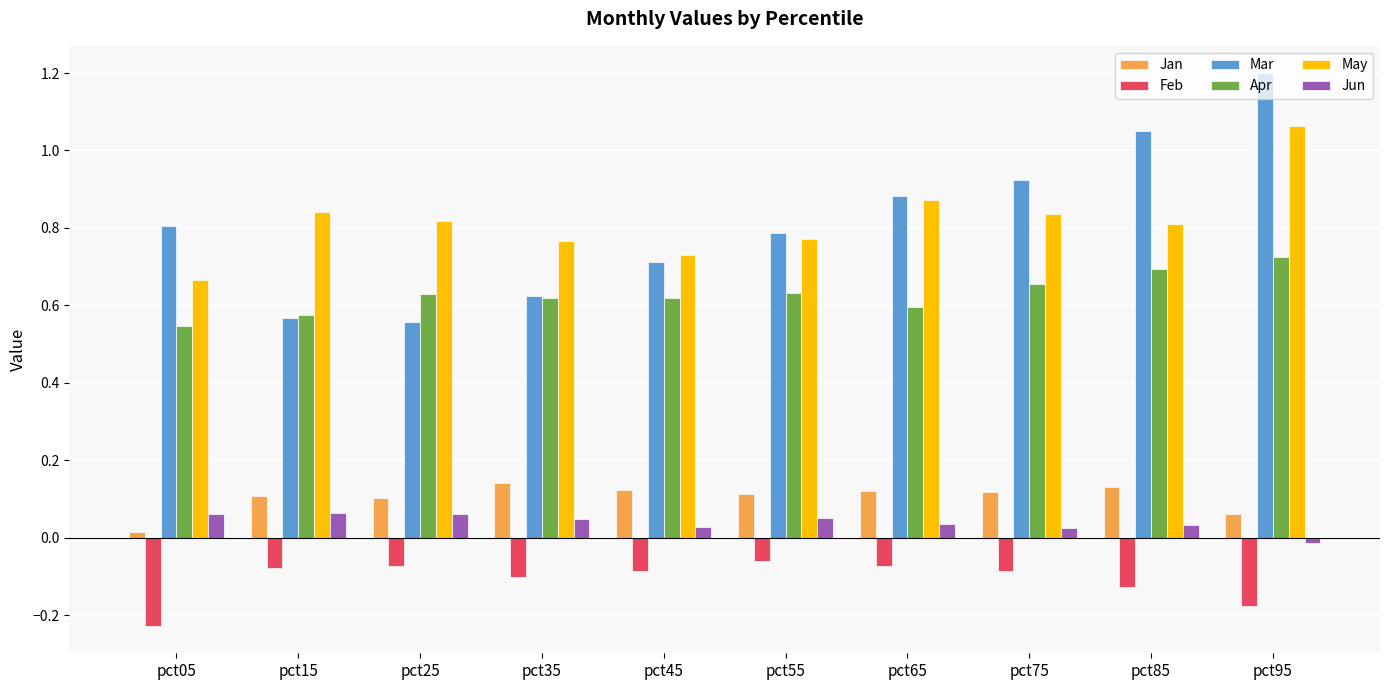

List the series in order of their peak value, lowest first.

Feb, Jun, Jan, Apr, May, Mar